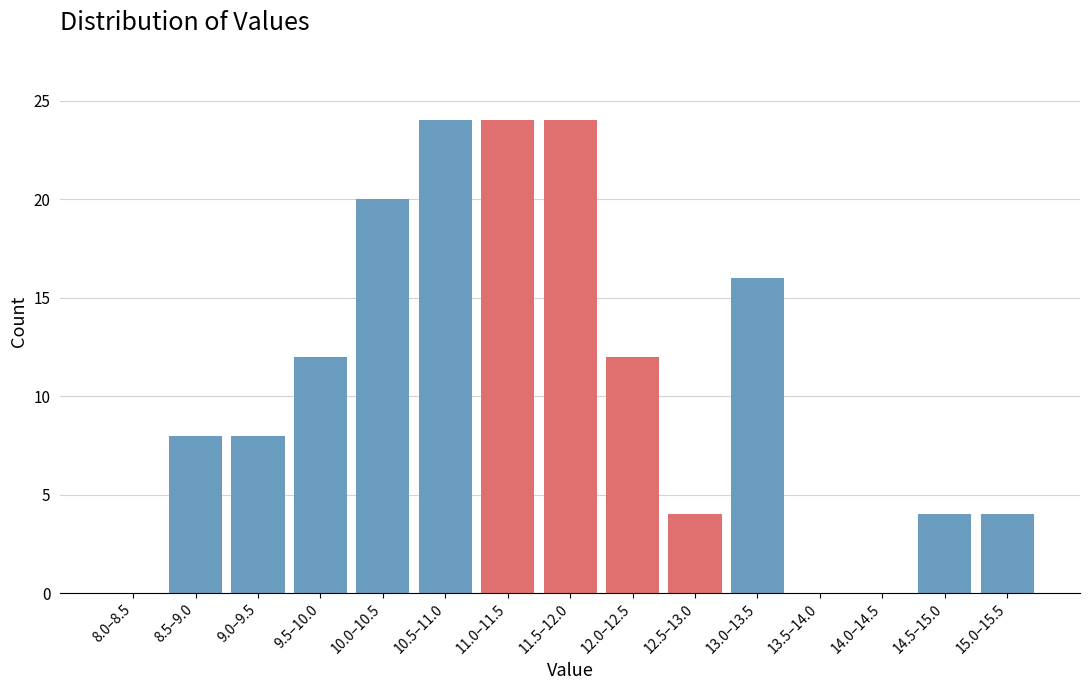

Reading left to right, list all the values displayed in this chart.

8.0–8.5=0	8.5–9.0=8	9.0–9.5=8	9.5–10.0=12	10.0–10.5=20	10.5–11.0=24	11.0–11.5=24	11.5–12.0=24	12.0–12.5=12	12.5–13.0=4	13.0–13.5=16	13.5–14.0=0	14.0–14.5=0	14.5–15.0=4	15.0–15.5=4